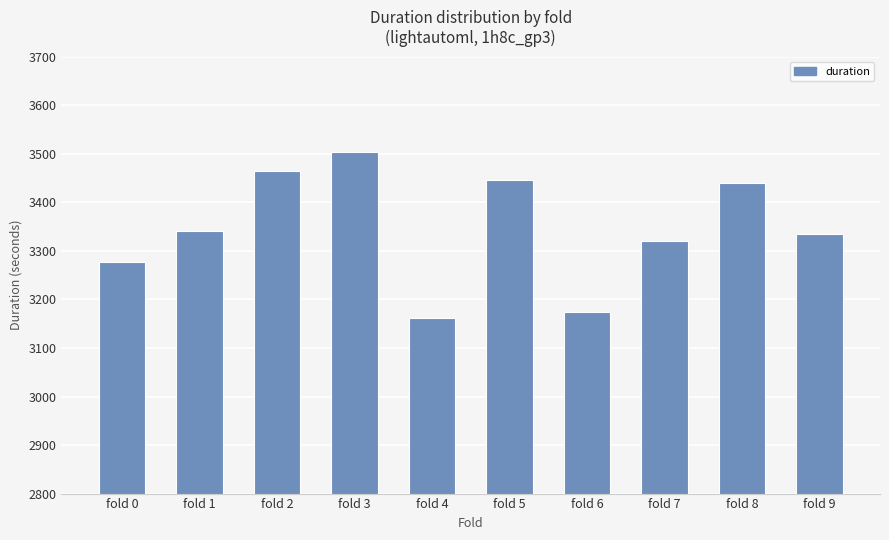

What is the difference between the values at fold 2 and fold 7?

144.1